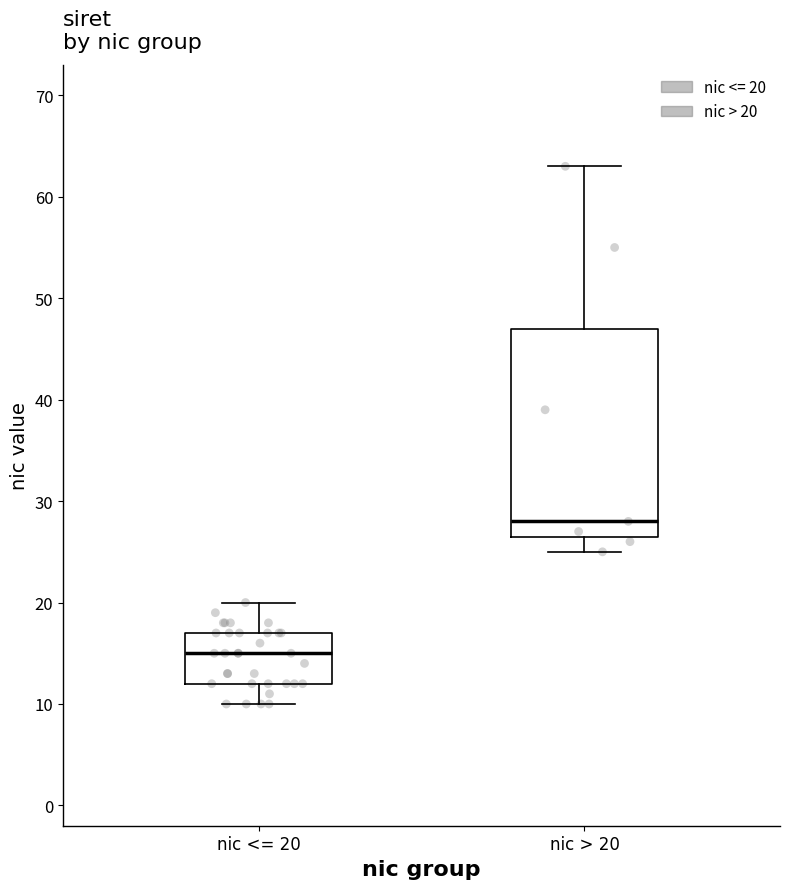

Where does the upper whisker of the box for nic <= 20 end on the y-axis? The values are not printed on the chart, so give them approximately, as read against the axis.

20